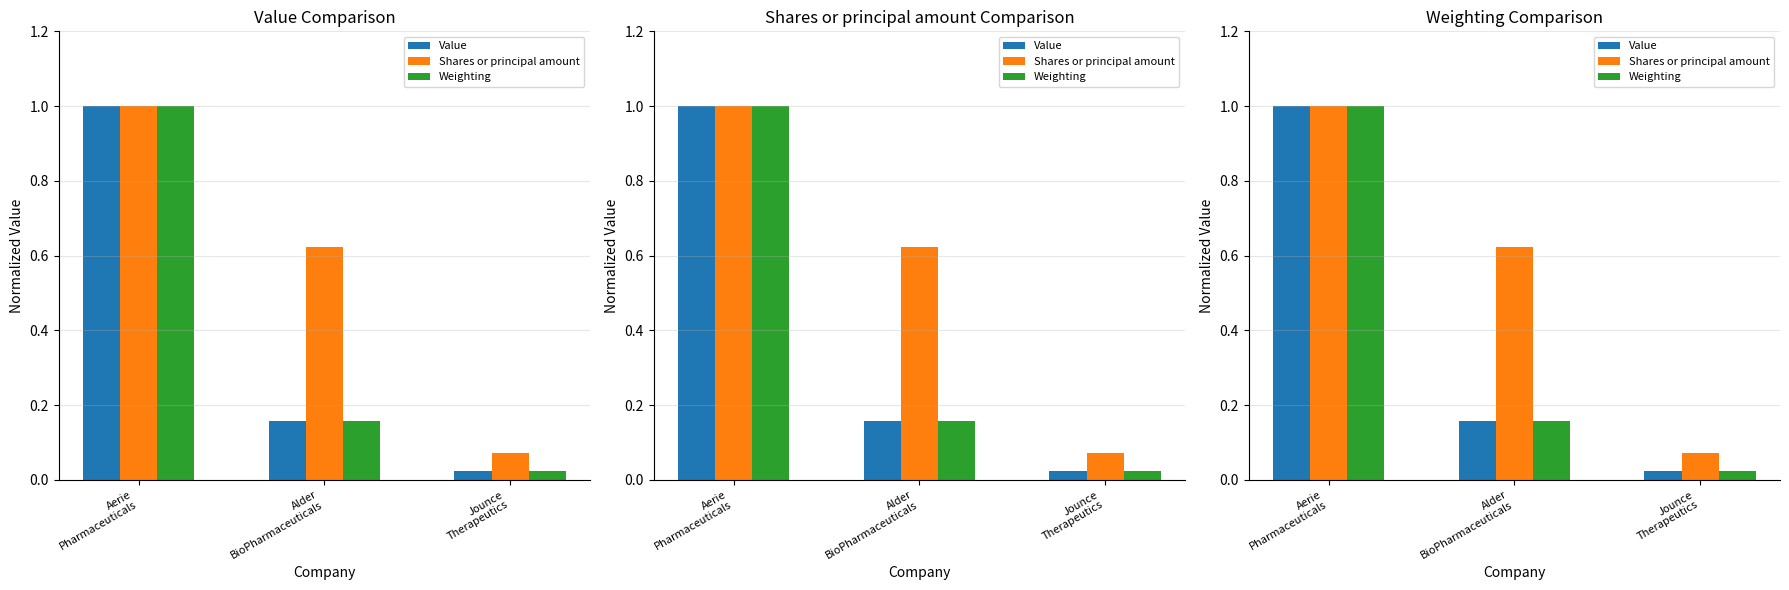

What is the label of the 2nd bar from the left?

Alder
BioPharmaceuticals